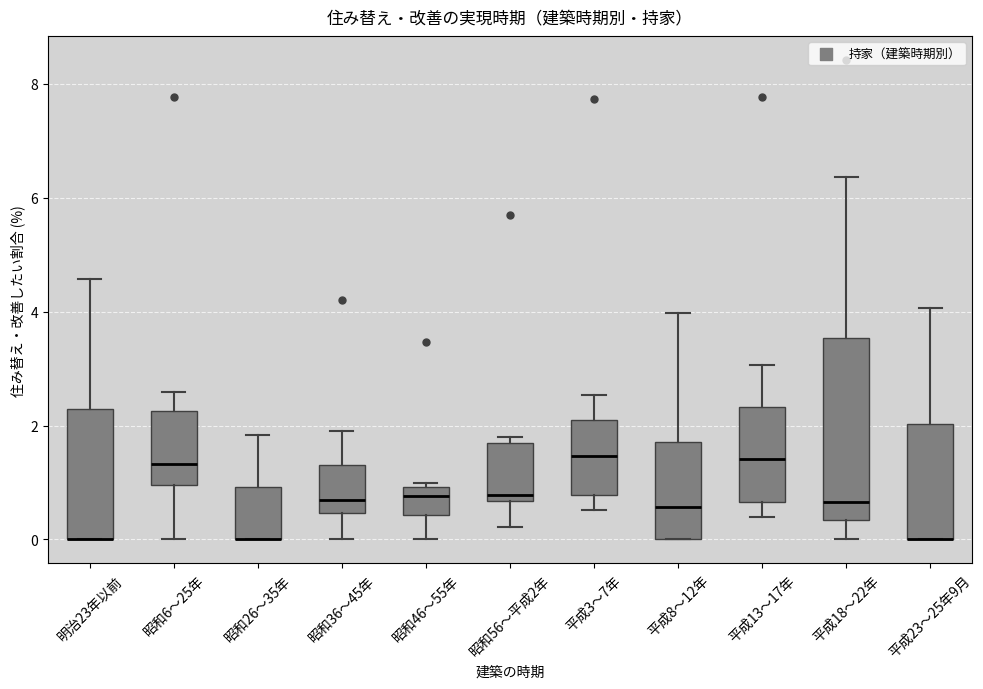

Comparing the boxes themselves (not the whiskers), which one is the tallest?

平成18～22年